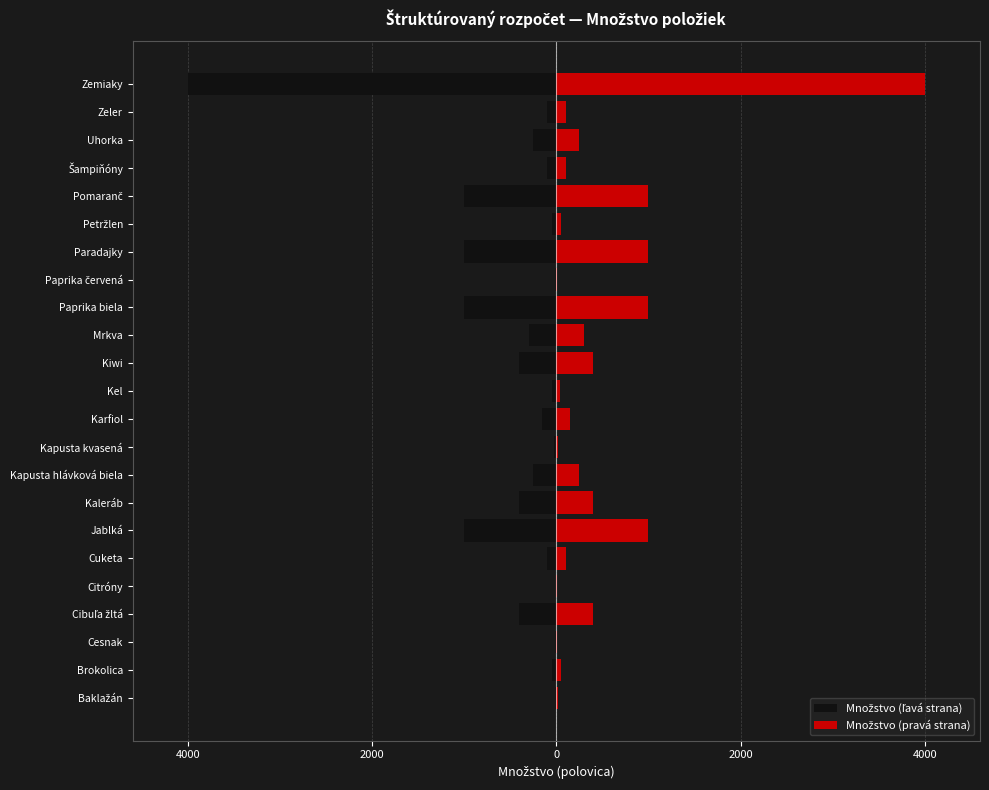

What is the difference between the second highest and second lowest values in the Množstvo (ľavá strana) series?

990.0